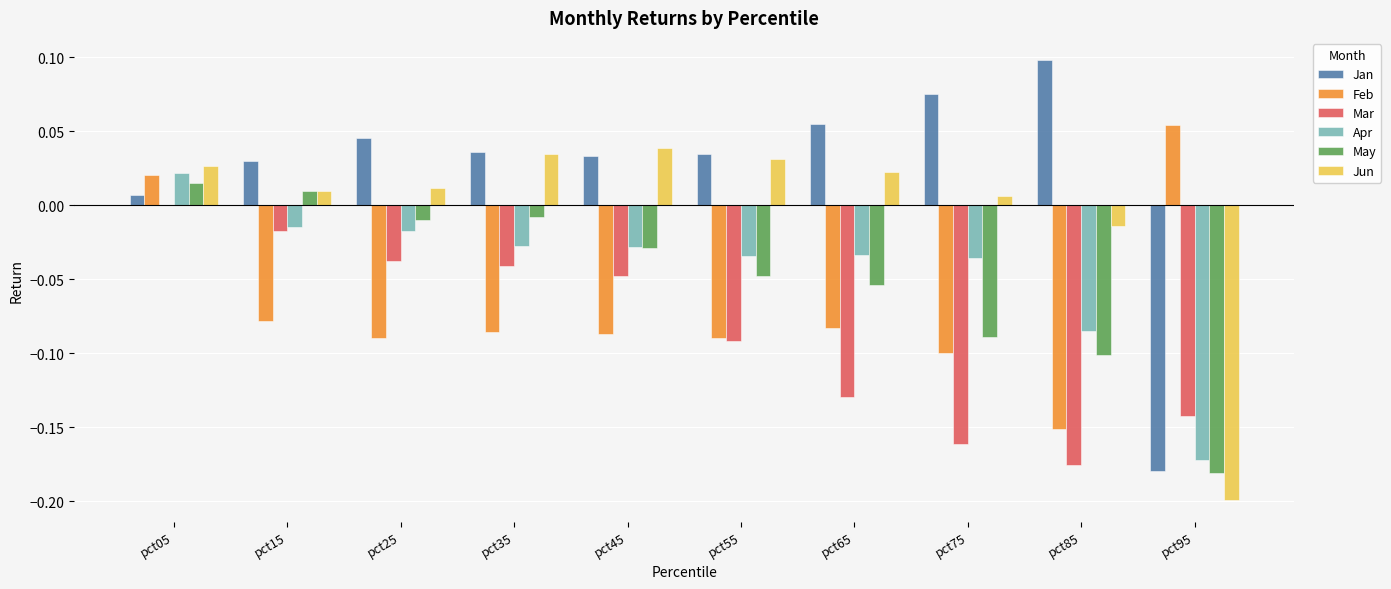

At which category is the sum across all series the highest?

pct05